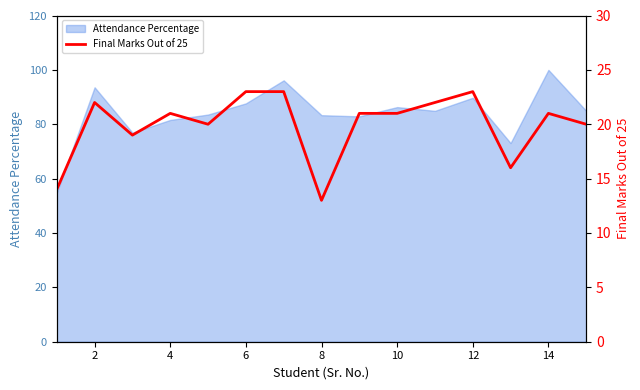

Is it true that Attendance Percentage equals 21.6 at 6?

False